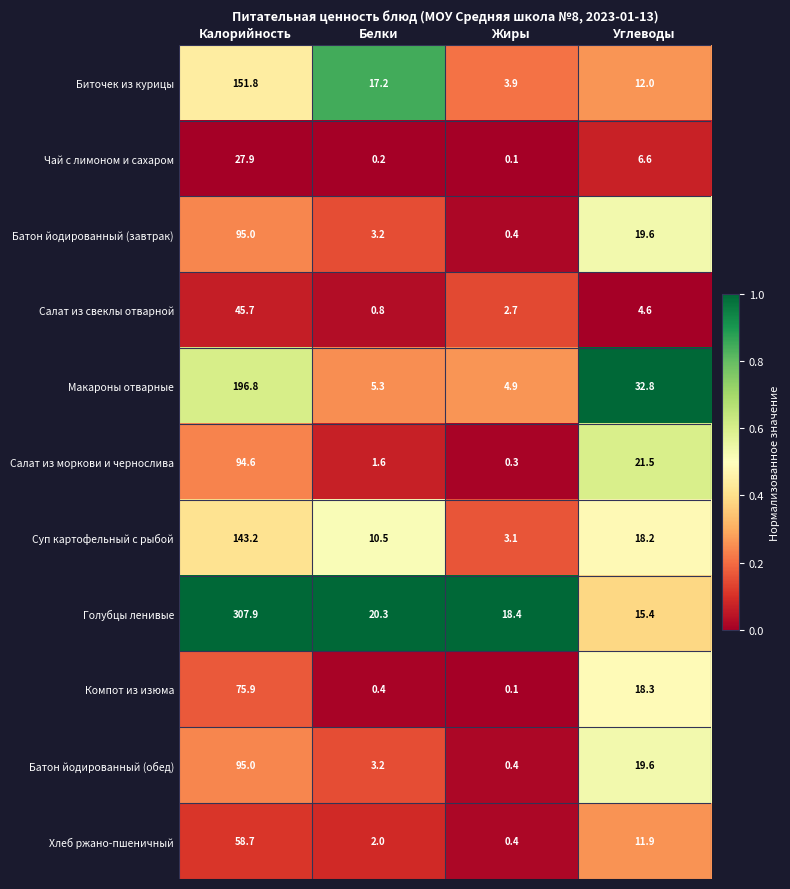

What is the difference between the maximum and minimum values in the Компот из изюма series?

75.8